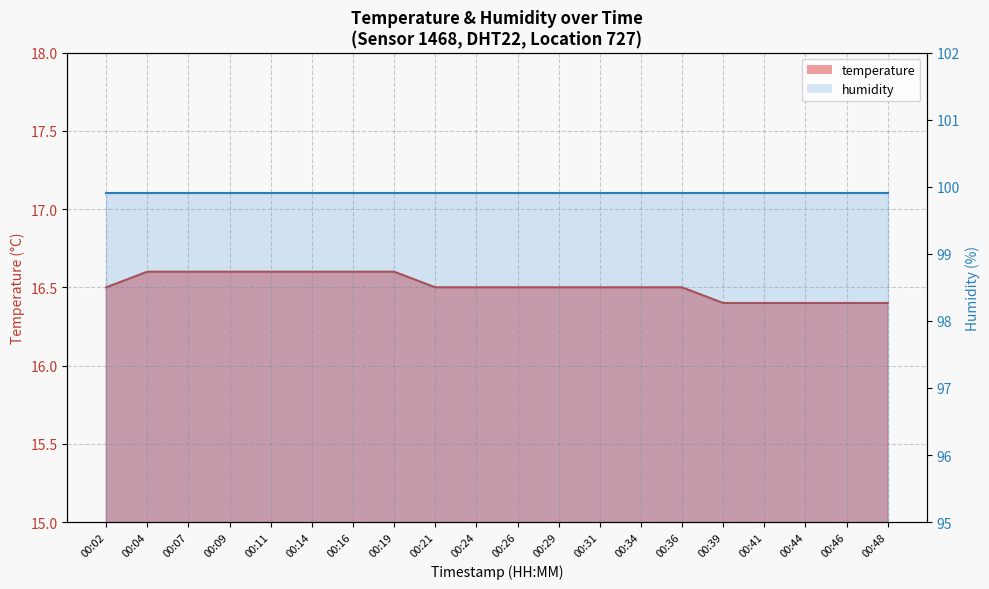

Rank the categories by value from lowest to highest.

00:39, 00:41, 00:44, 00:46, 00:48, 00:02, 00:21, 00:24, 00:26, 00:29, 00:31, 00:34, 00:36, 00:04, 00:07, 00:09, 00:11, 00:14, 00:16, 00:19